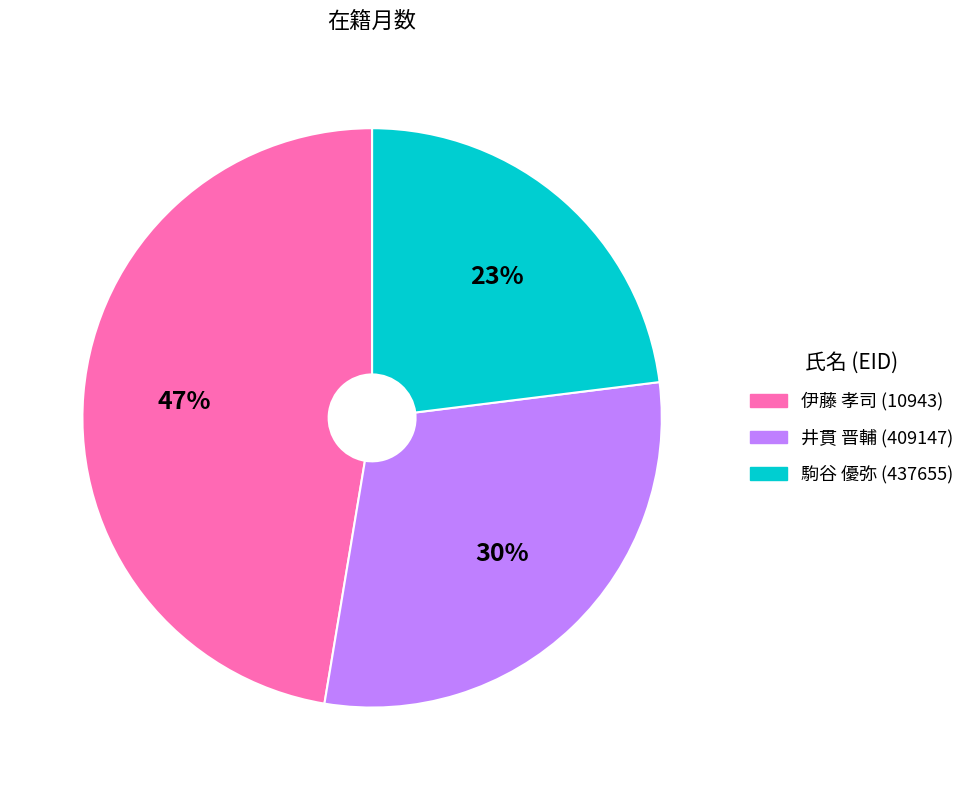

To the nearest percent, what percentage of the pie is 駒谷 優弥 (437655)?

23%